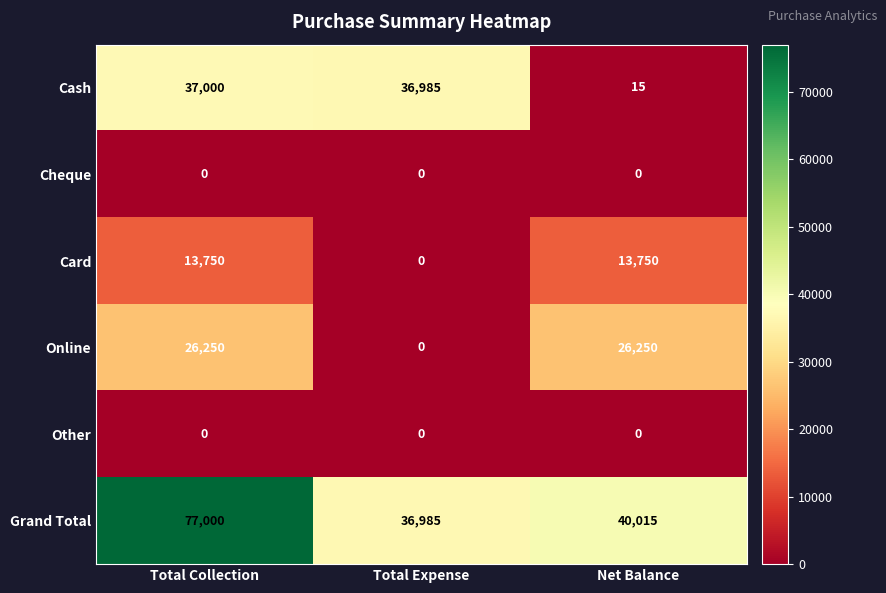

What is the total value across all series at Total Collection?

154000